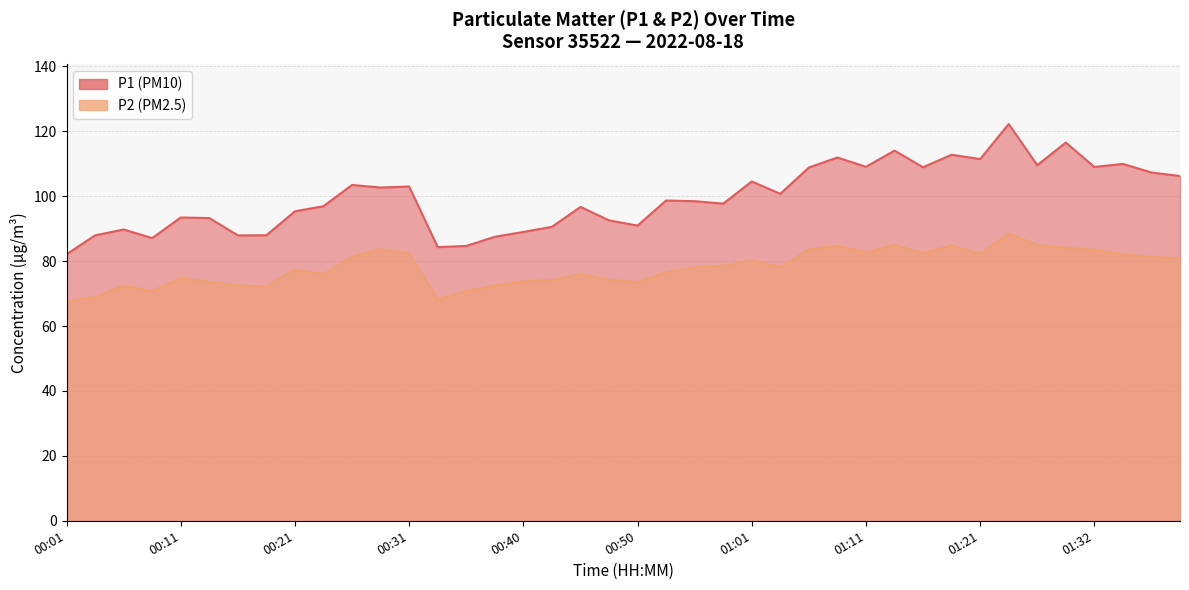

What is the minimum value for P2?

67.6